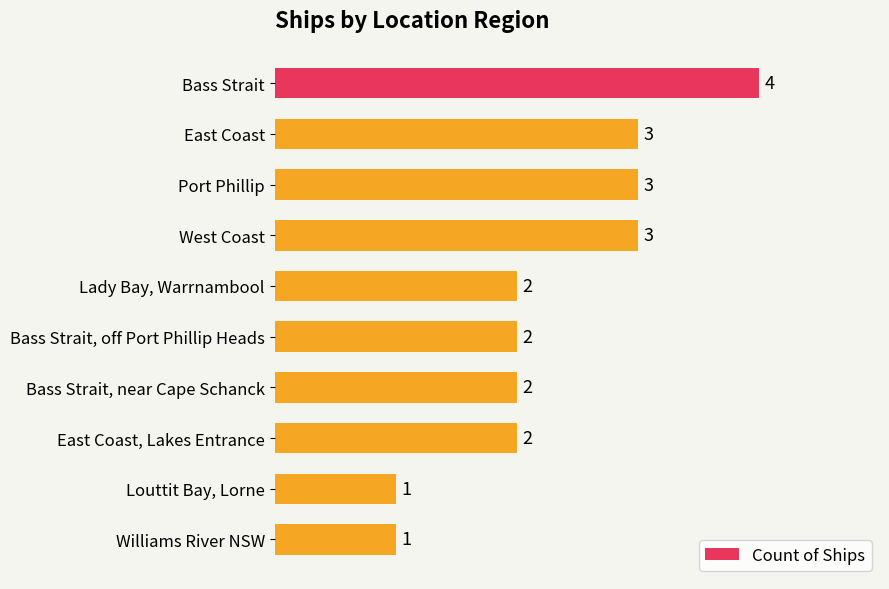

What is the difference between the maximum and minimum values?

3